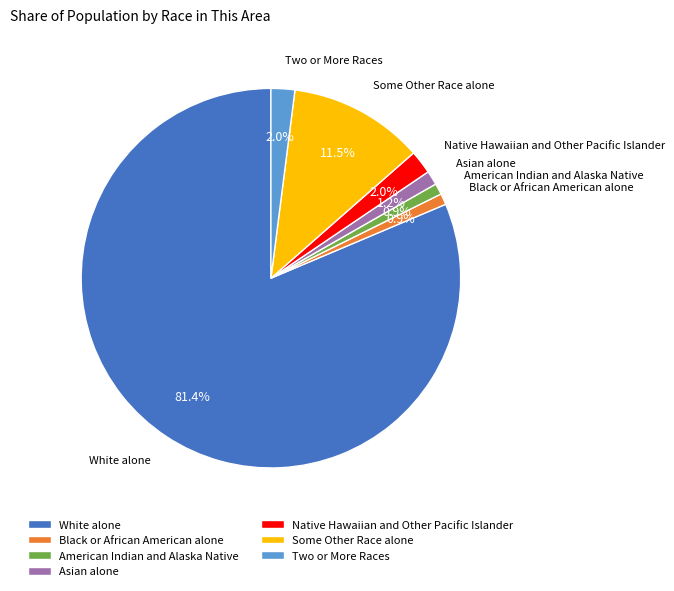

Approximately how many times larger is the value at White alone compared to Black or African American alone?

86.0